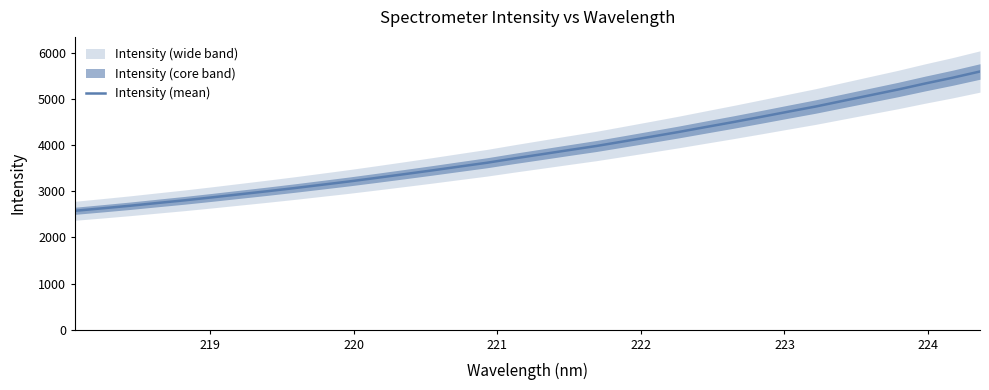

What is the lowest value of the Intensity (mean) series?

2577.1